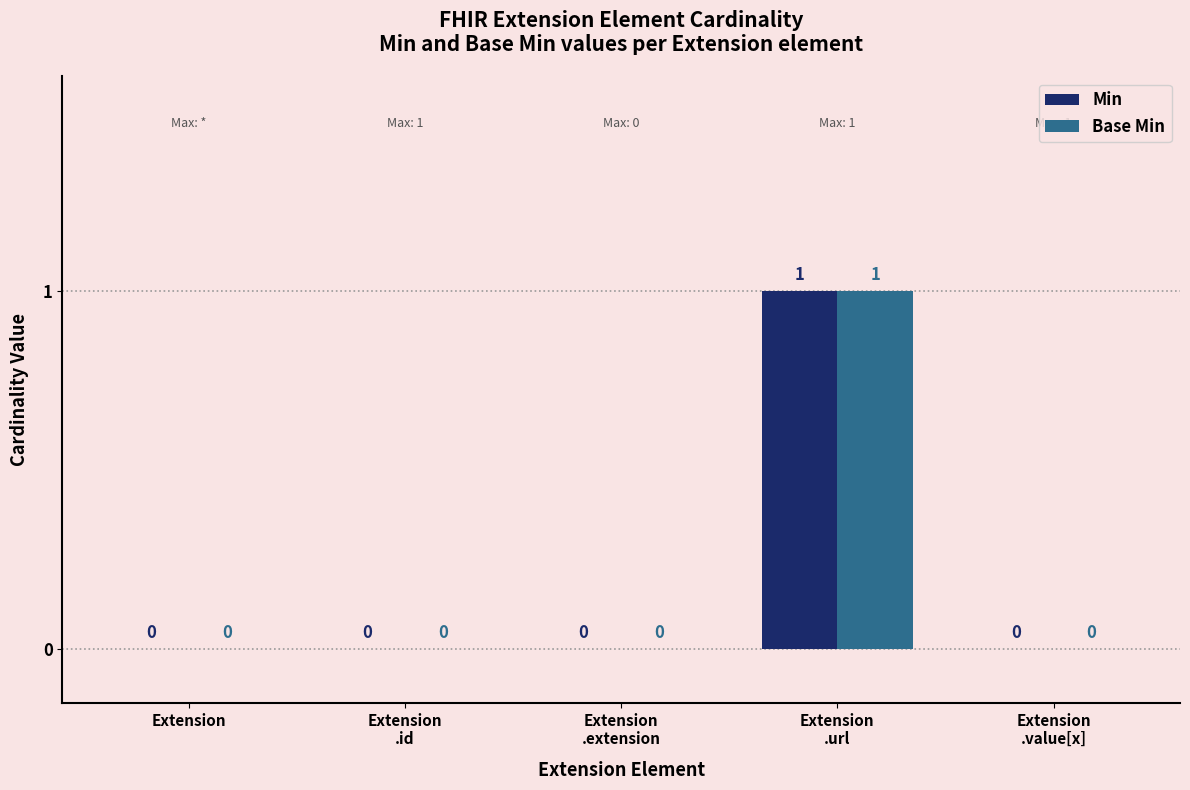

At which category is the sum across all series the highest?

Extension
.url